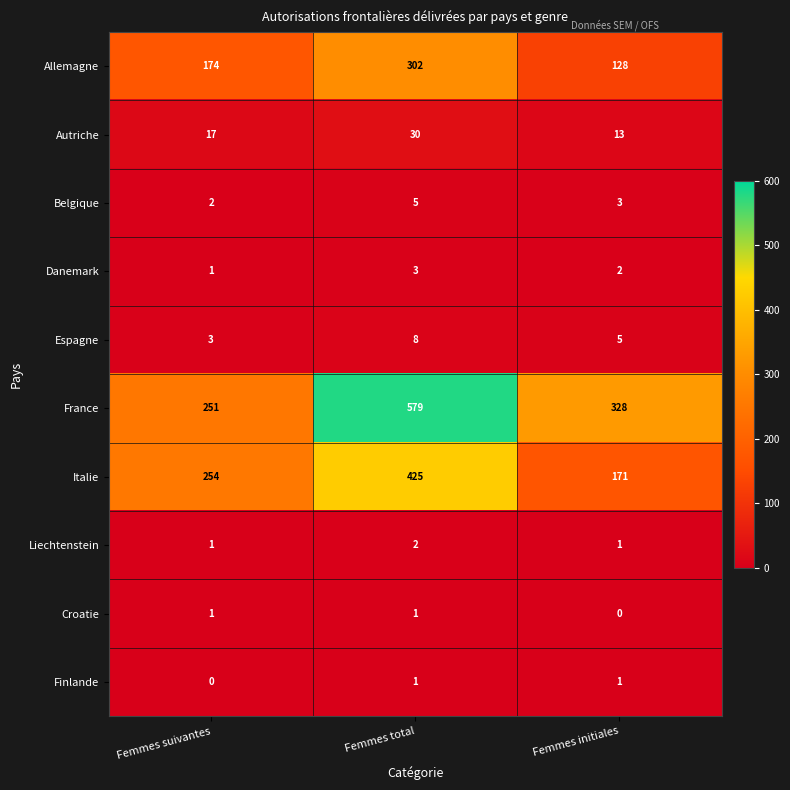

What is the difference between the maximum and second lowest values in the Espagne series?

3